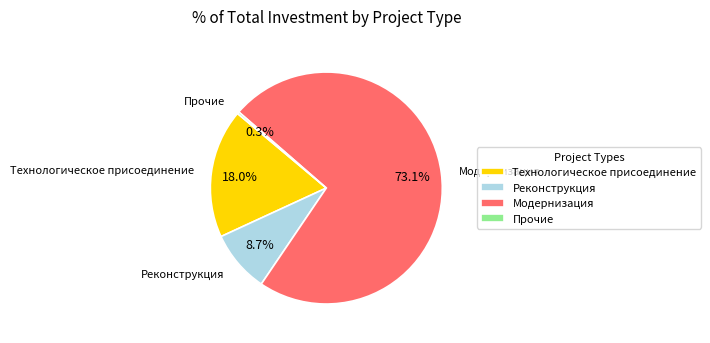

Which category has the biggest portion of the pie?

Модернизация